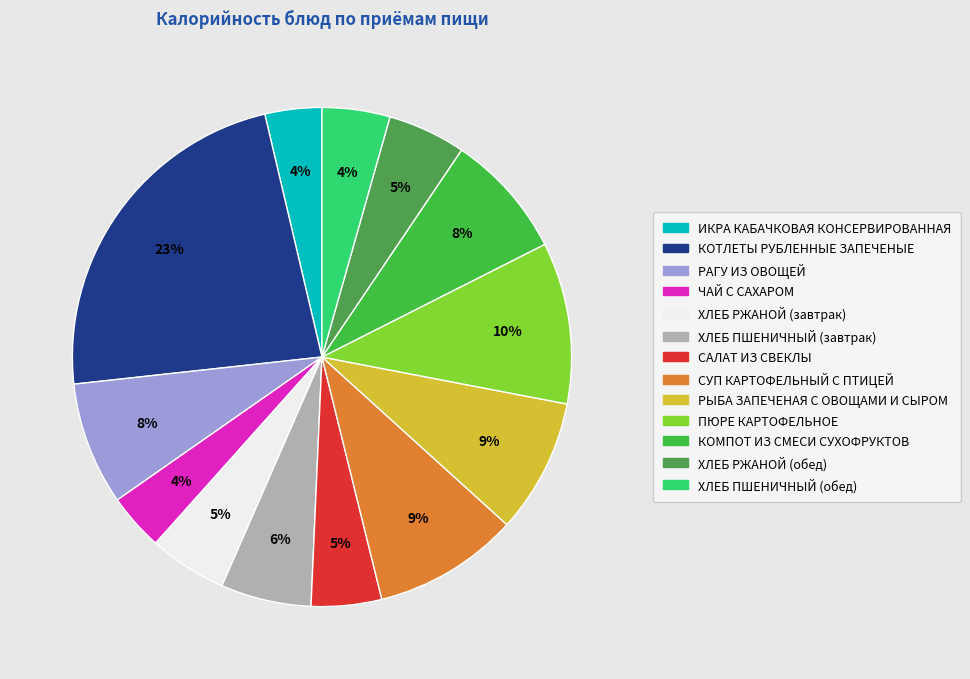

To the nearest percent, what is the combined percentage of ПЮРЕ КАРТОФЕЛЬНОЕ and САЛАТ ИЗ СВЕКЛЫ?

15%